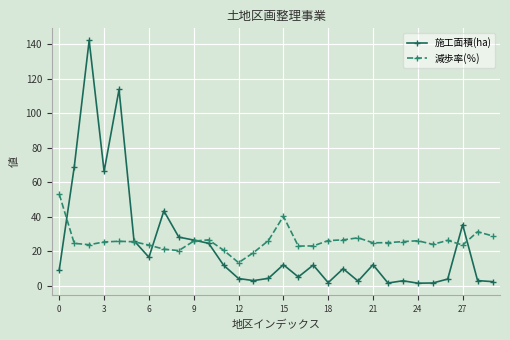

Which series has the largest range (max minus min)?

施工面積(ha)